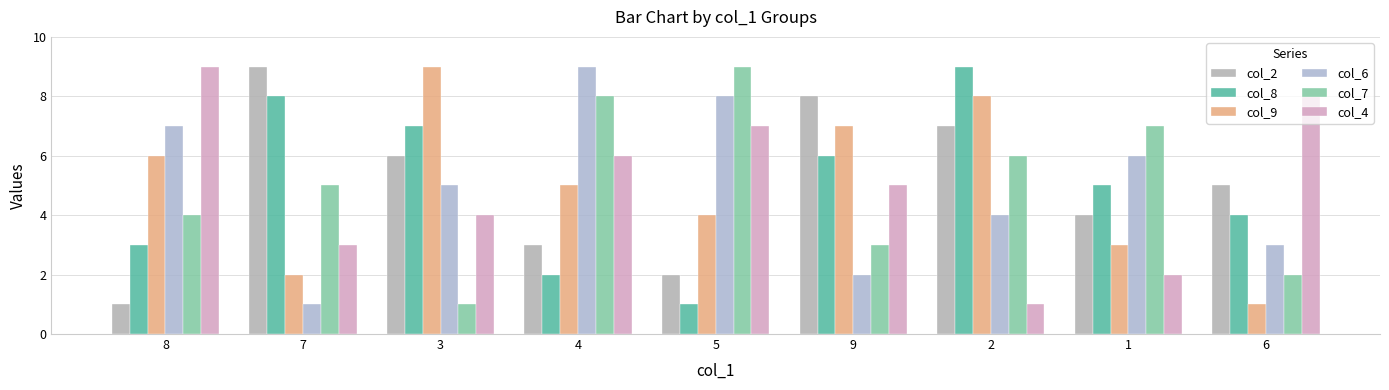

At how many categories does at least one series exceed 4?

9